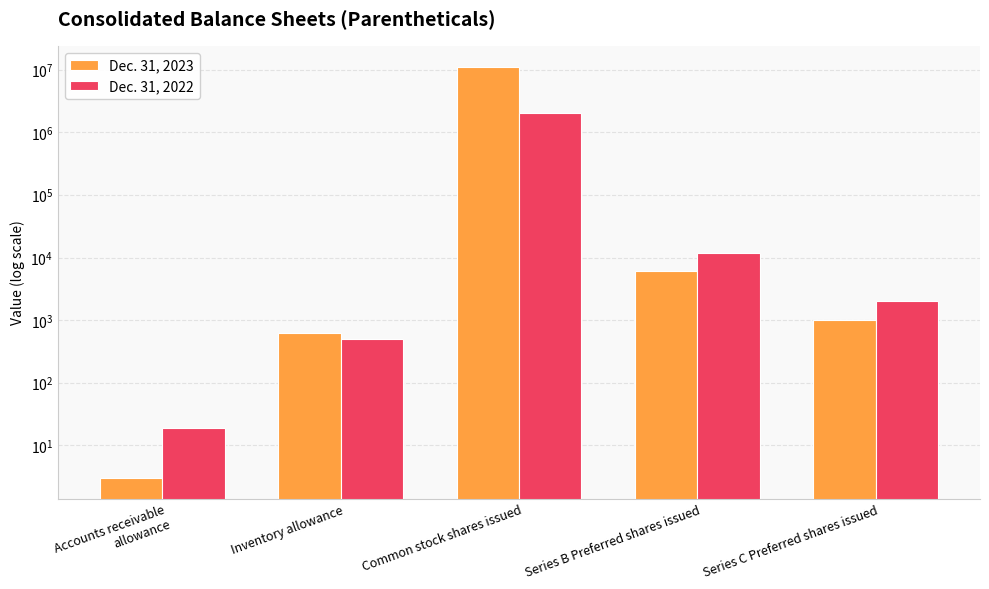

Reading right to left, what are all the values shown in this chart?

Dec. 31, 2023: Series C Preferred shares issued=1000	Series B Preferred shares issued=6000	Common stock shares issued=11230000	Inventory allowance=627	Accounts receivable allowance=3
Dec. 31, 2022: Series C Preferred shares issued=2000	Series B Preferred shares issued=12000	Common stock shares issued=2035000	Inventory allowance=499	Accounts receivable allowance=19